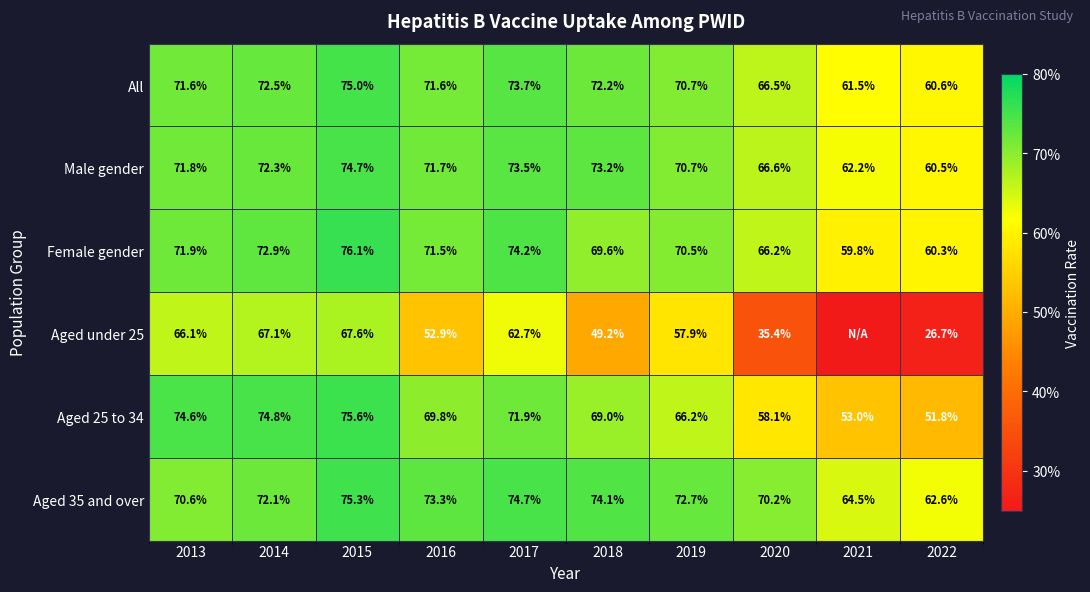

At which label does Female gender reach its peak?

2015